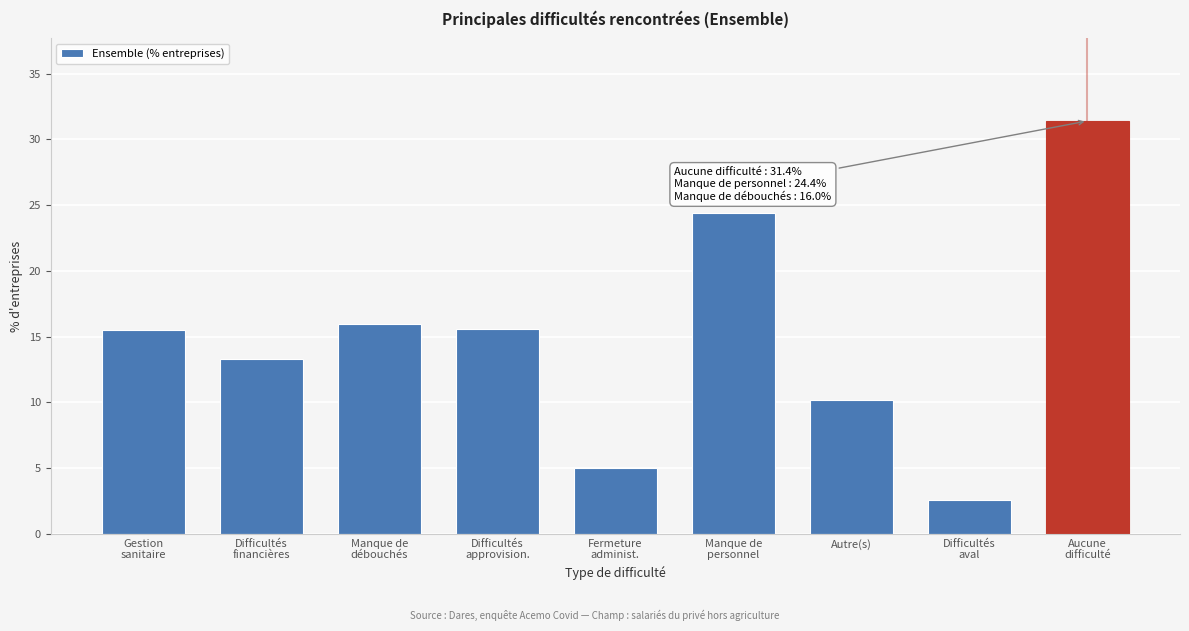

What is the smallest value displayed?

2.6